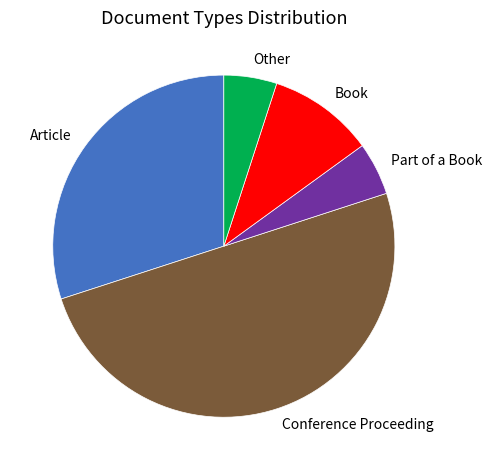

Combined, do Part of a Book and Conference Proceeding account for over 50%?

Yes